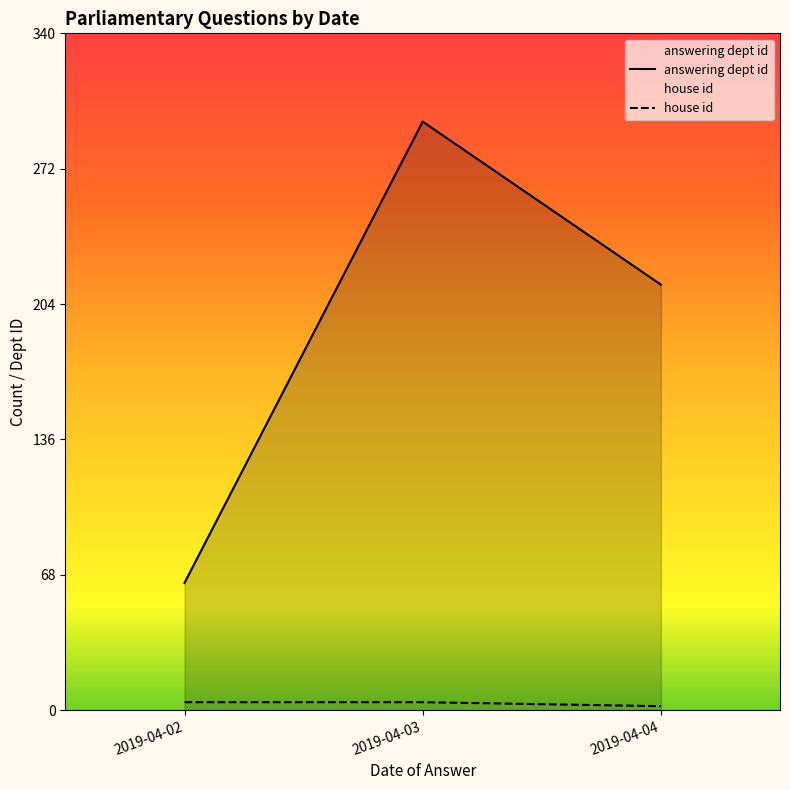

True or false: answering dept id and house id cross at least once.

False